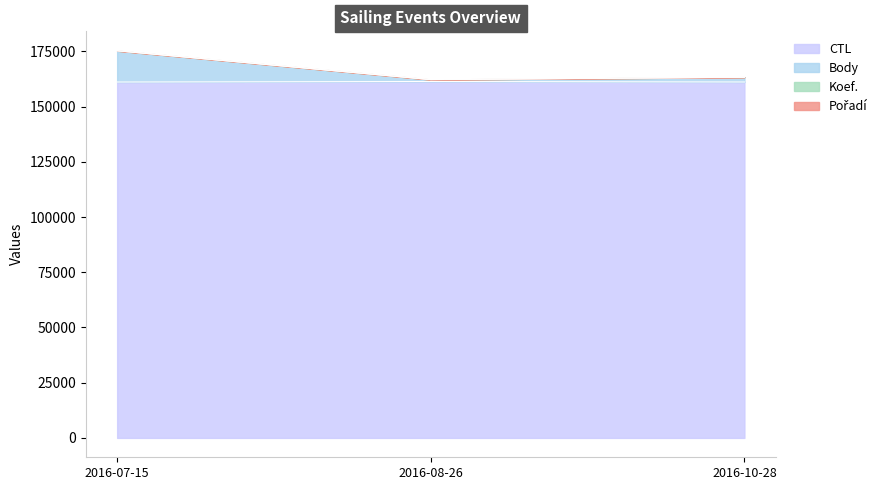

What is the minimum value for CTL?

161109